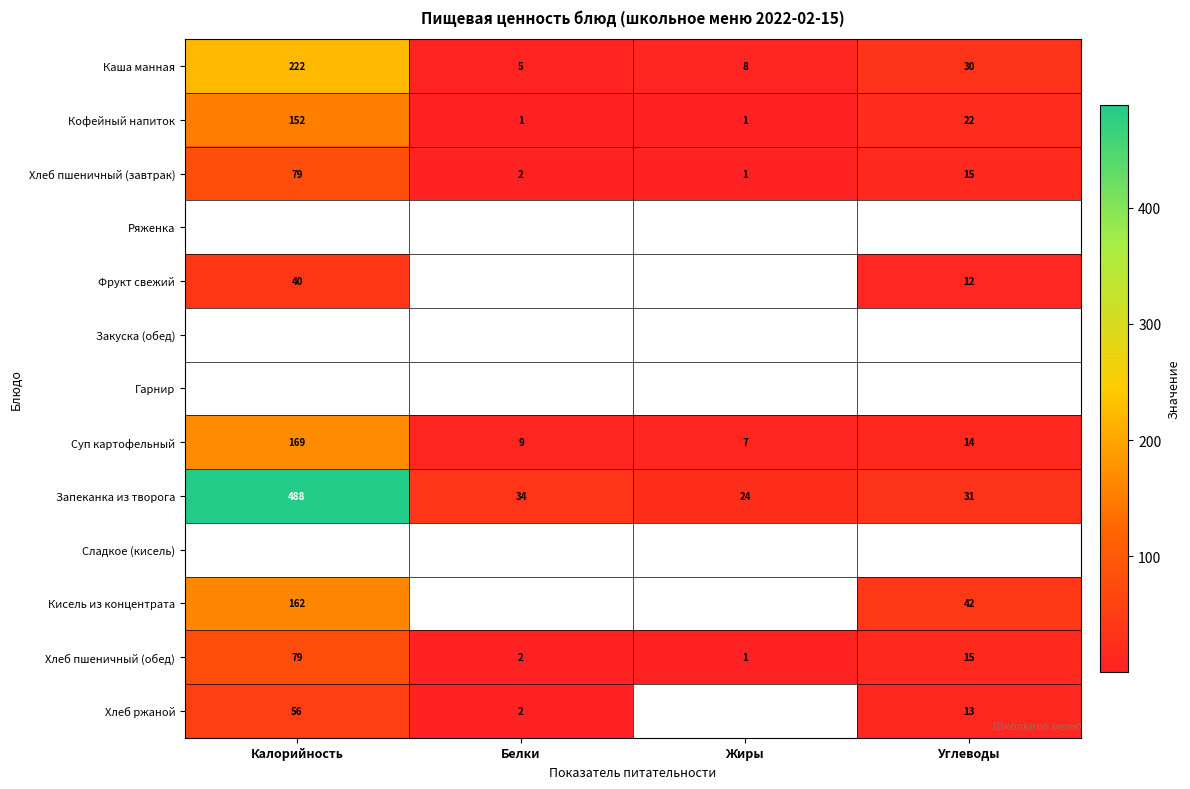

True or false: Хлеб пшеничный (обед) has a value of 49.0 at Калорийность.

False